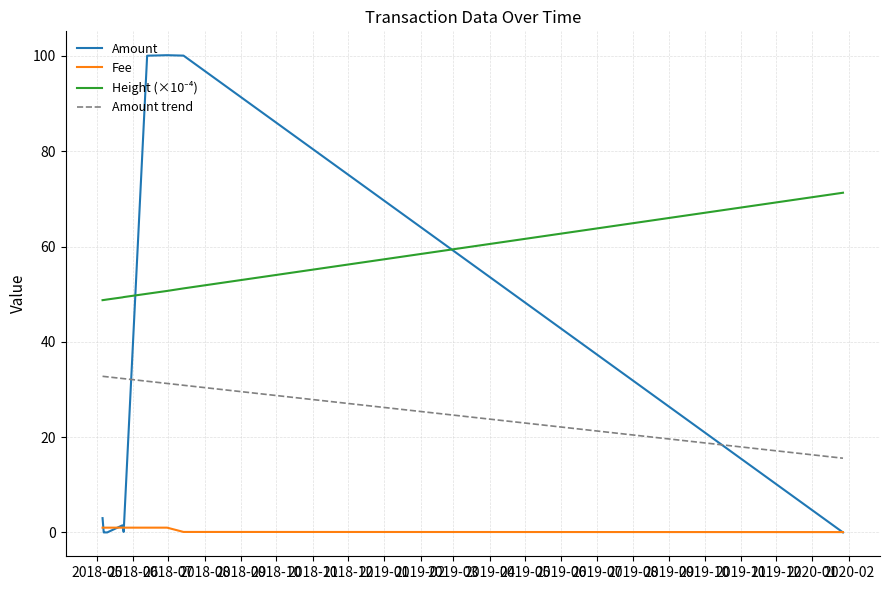

What is the maximum value shown in the chart?

100.2